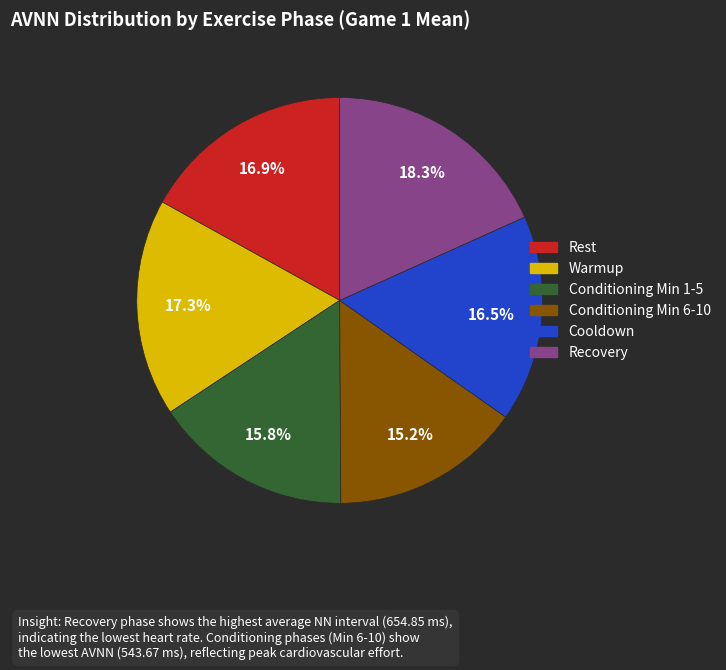

To the nearest percent, what is the combined percentage of Conditioning Min 6-10 and Conditioning Min 1-5?

31%